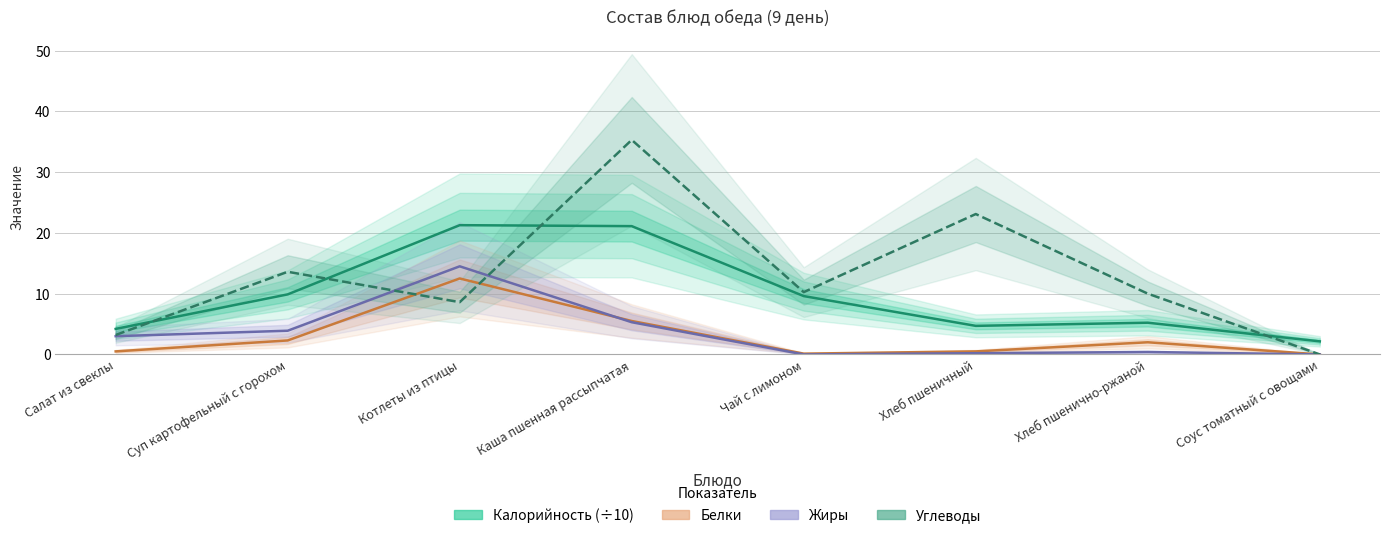

How many interior local valleys does the Белки series have?

1